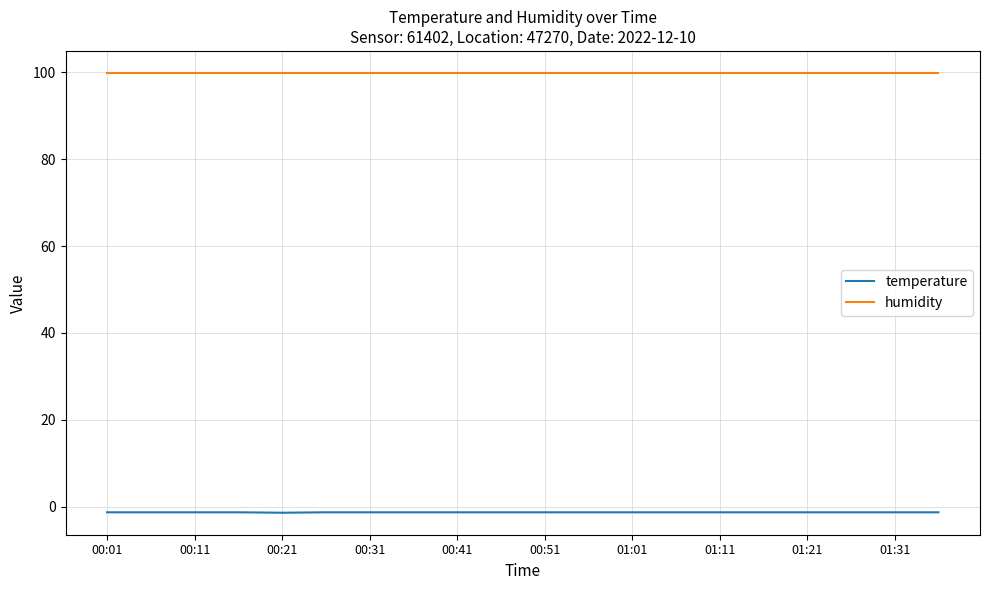

What is the smallest value displayed?

-1.4